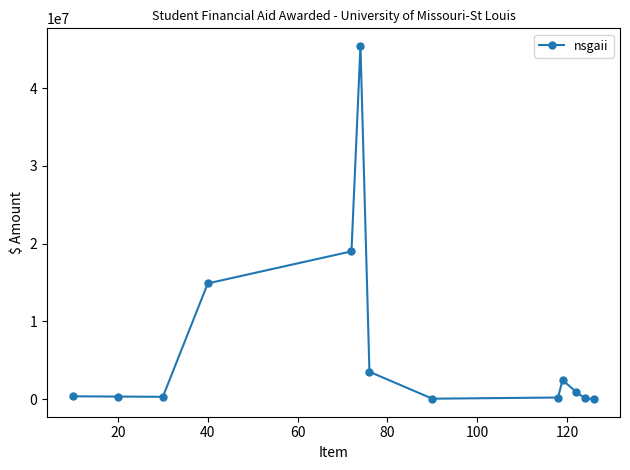

Is this an area chart (filled region under the line)?

No